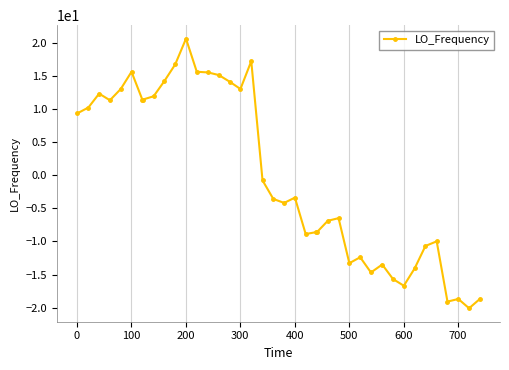

What is the difference between the maximum and minimum values?

40.7